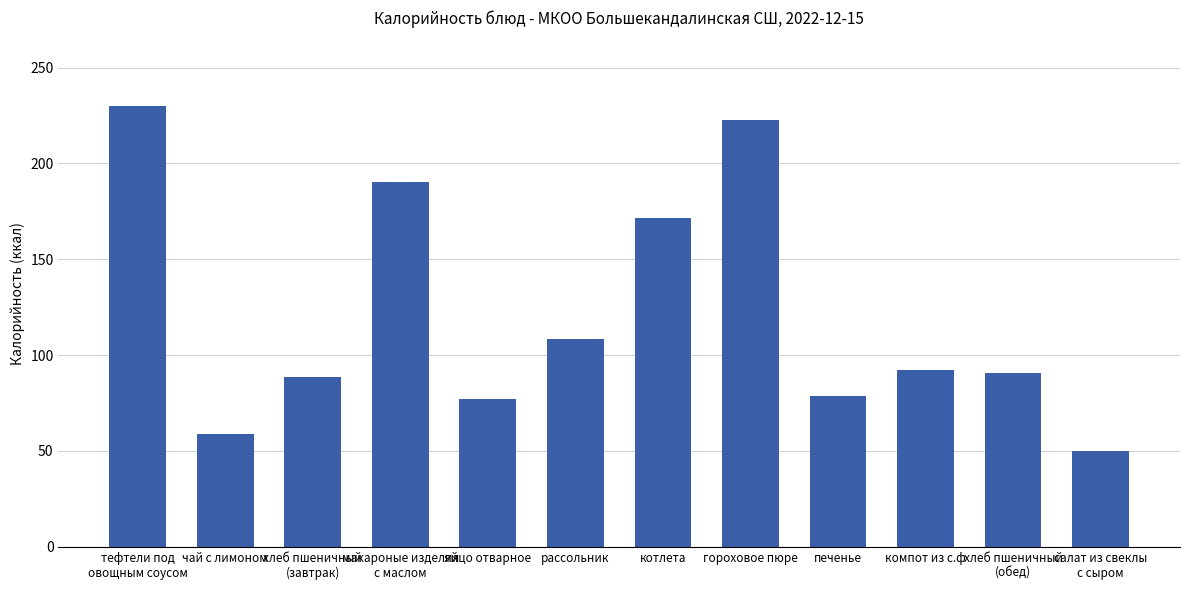

How many categories are shown in the chart?

12